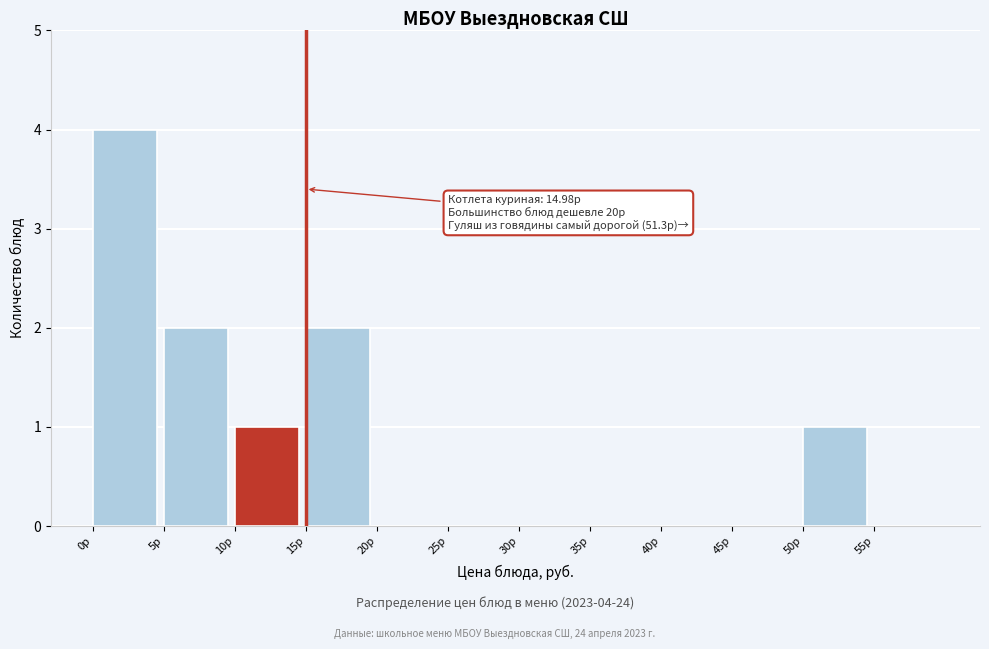

Over which range of the x-axis is the bar tallest?

0 to 5